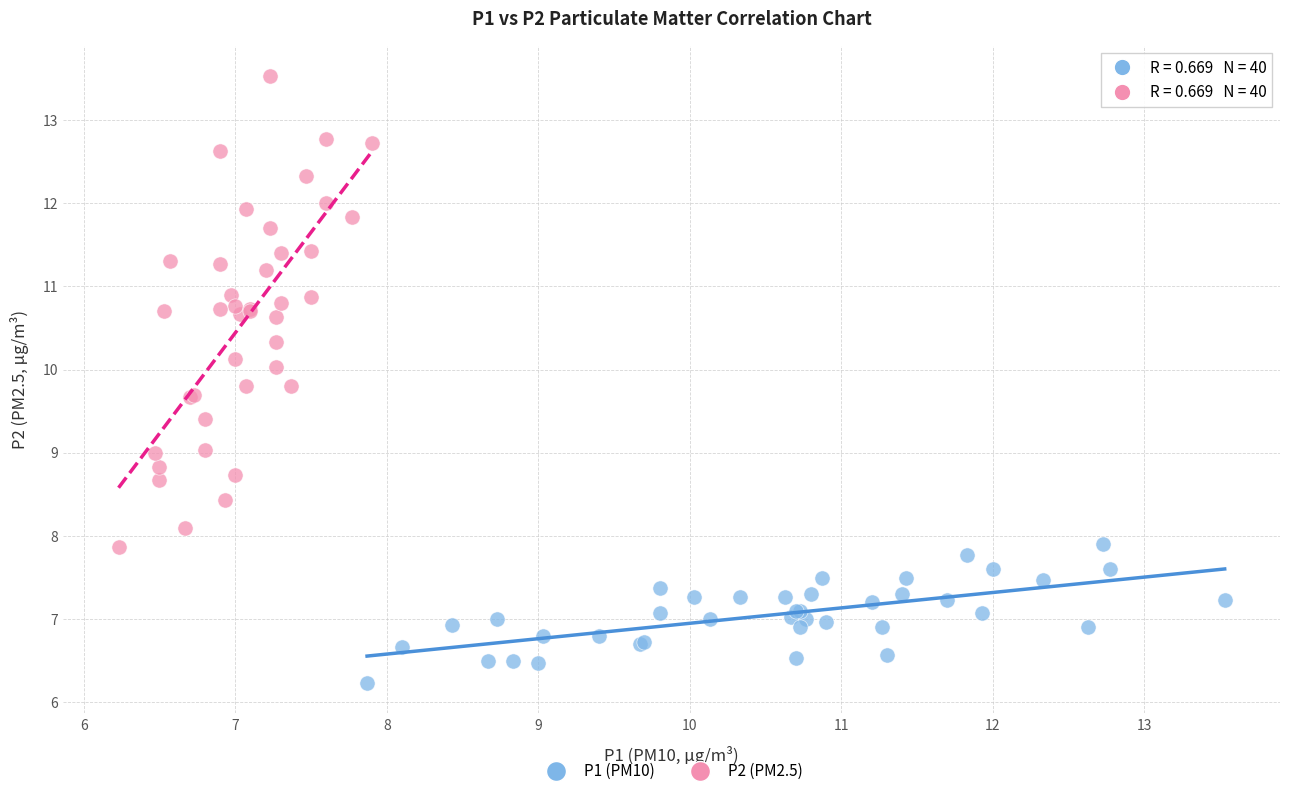

Which series reaches the minimum Y coordinate?

P1 (PM10)